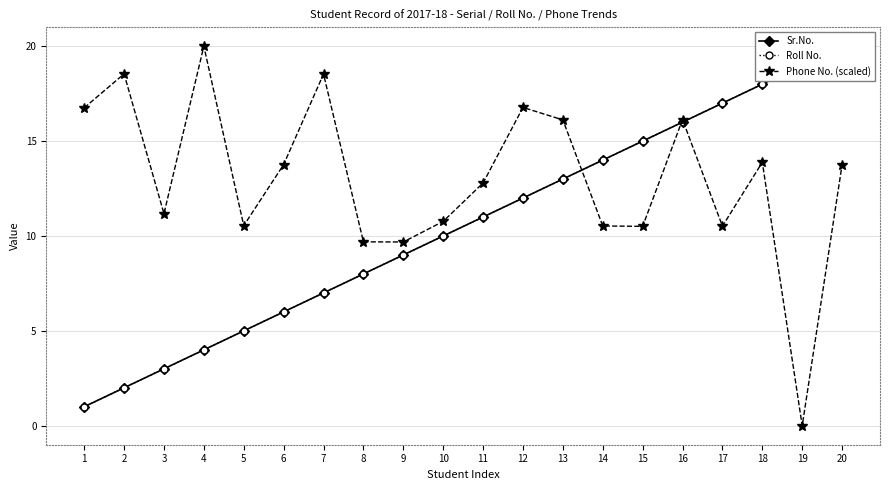

Is this an area chart (filled region under the line)?

No